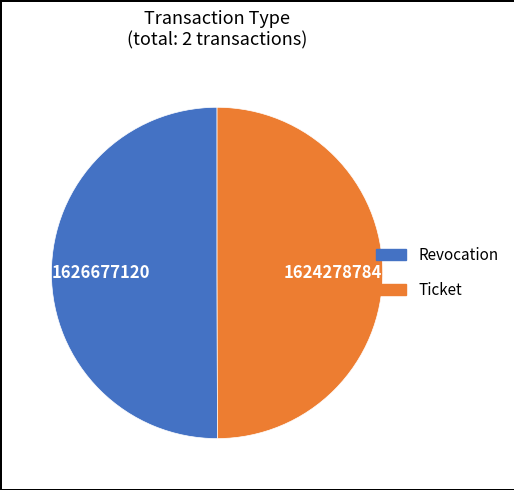

What is the ratio of the value at Ticket to the value at Revocation?

1.0